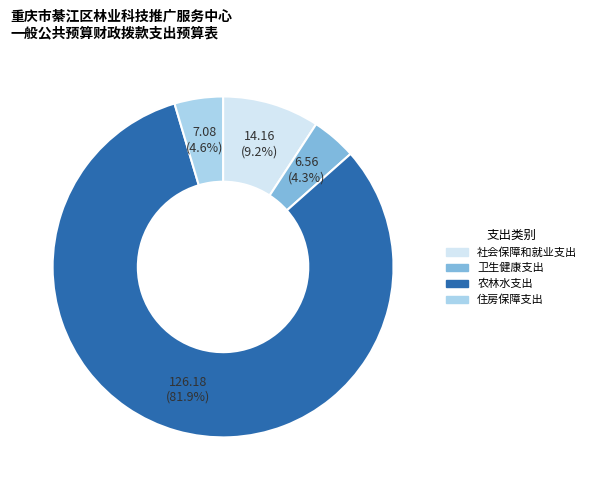

Is it true that 农林水支出 is 76% of the pie?

False